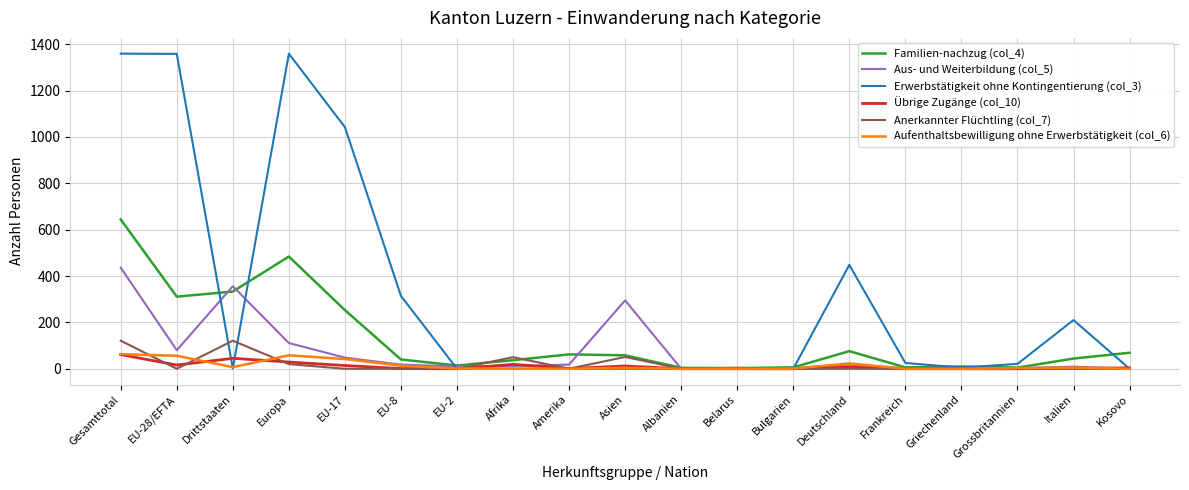

True or false: Aus- und Weiterbildung (col_5) has more than 1 interior local peaks.

True